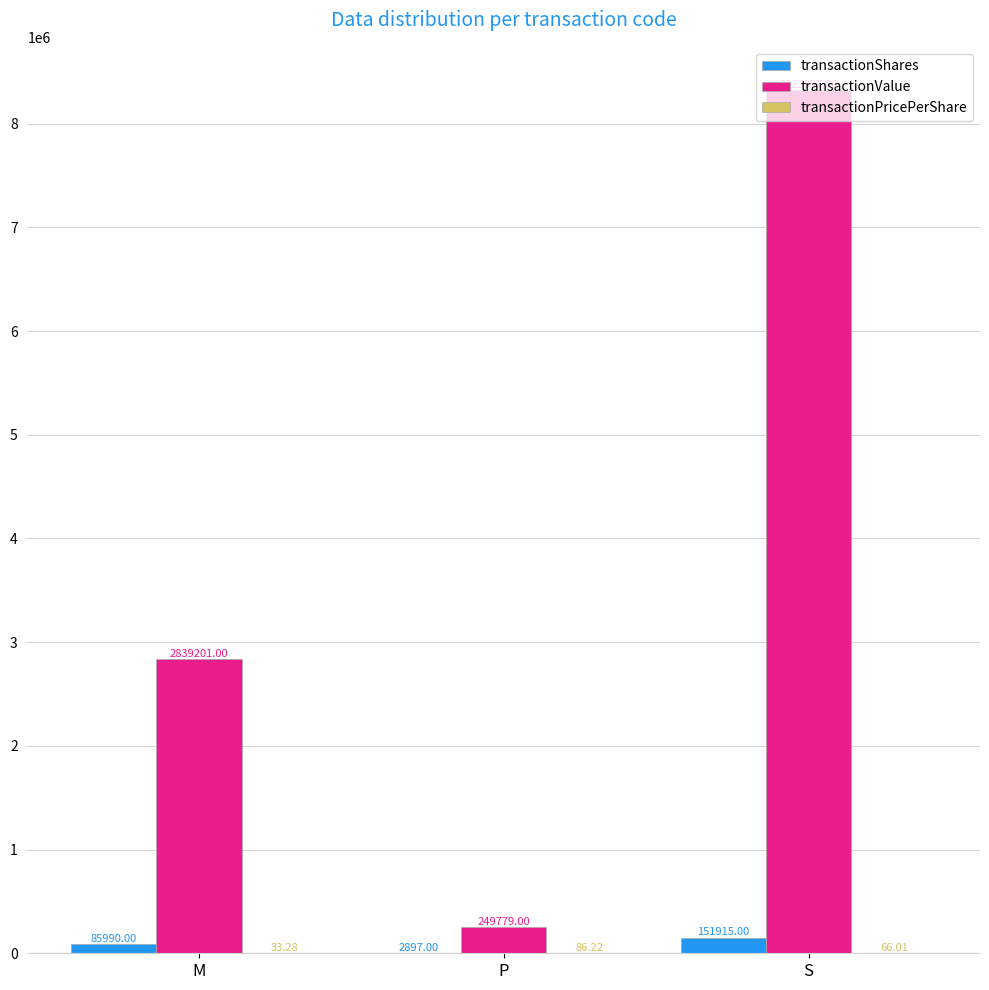

Are the bars horizontal?

No